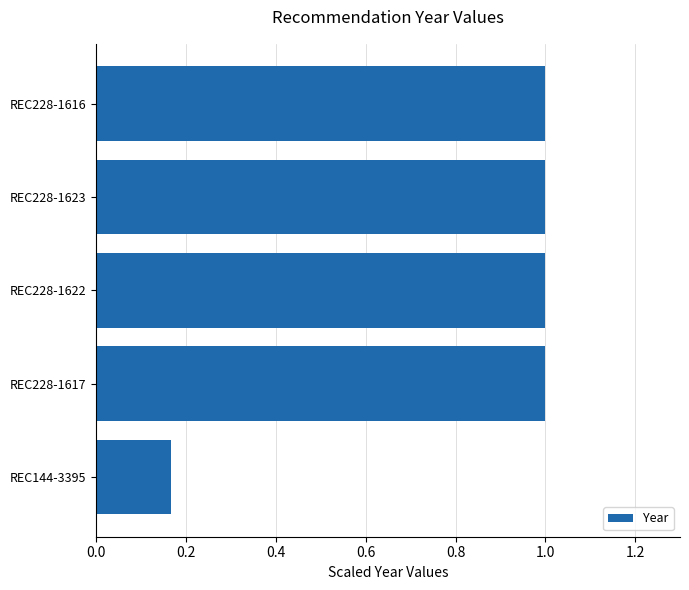

What is the sum of the values at REC228-1617 and REC228-1623?

2.0